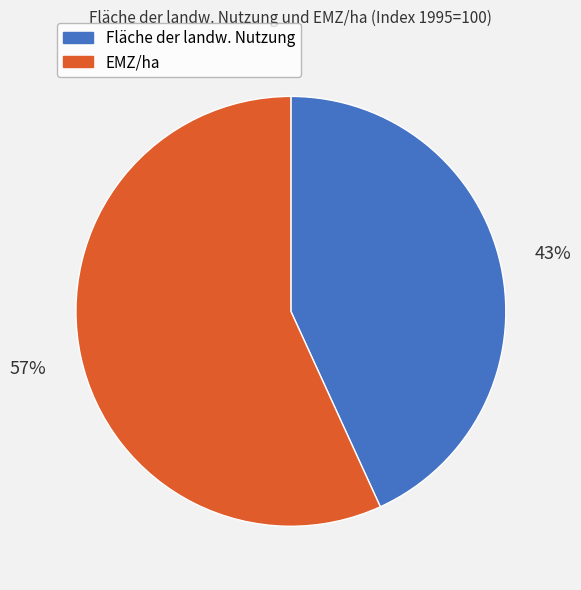

To the nearest percent, what is the average slice percentage?

50%